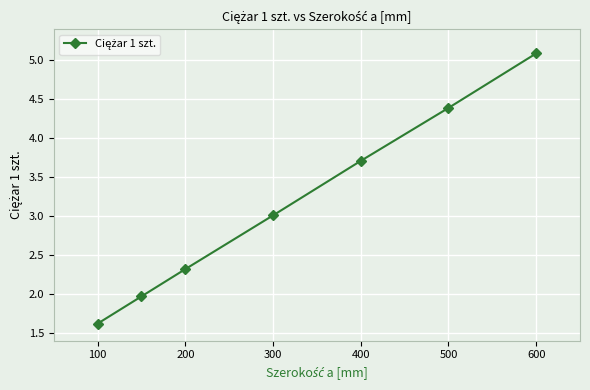

Reading left to right, extract all data points from this chart.

1.6	2.0	2.3	3.0	3.7	4.4	5.1